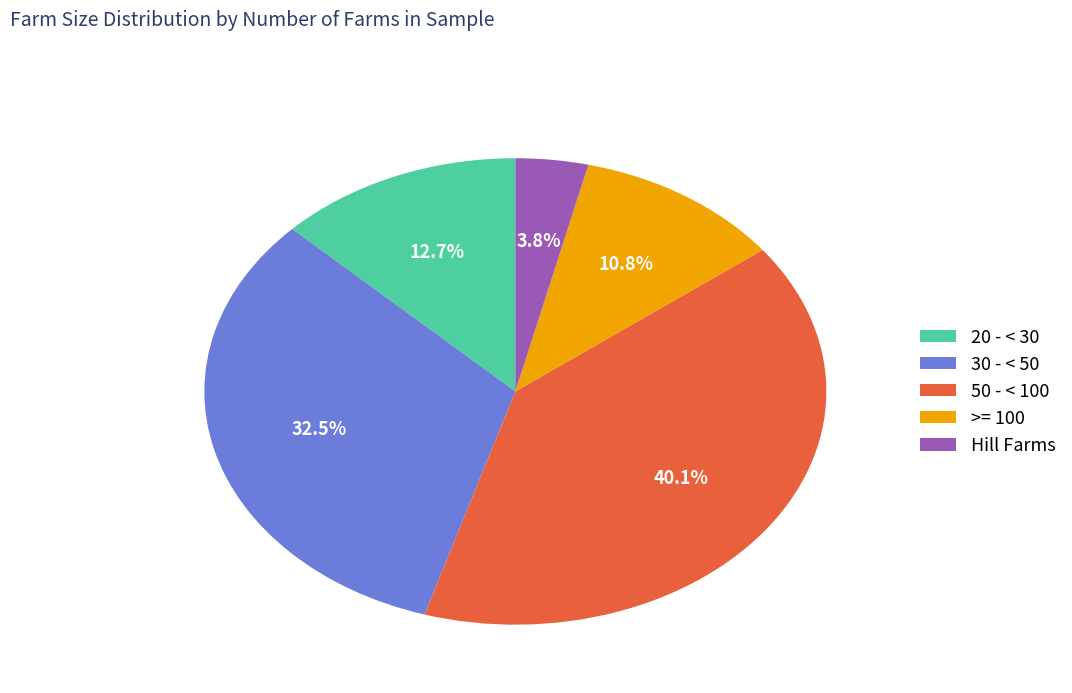

Between >= 100 and 20 - < 30, which is larger?

20 - < 30